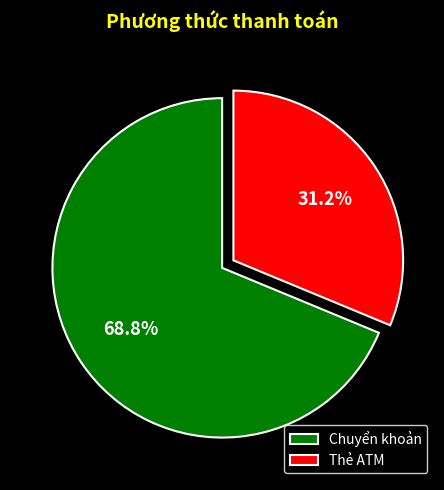

True or false: Thẻ ATM accounts for 31% of the total.

True